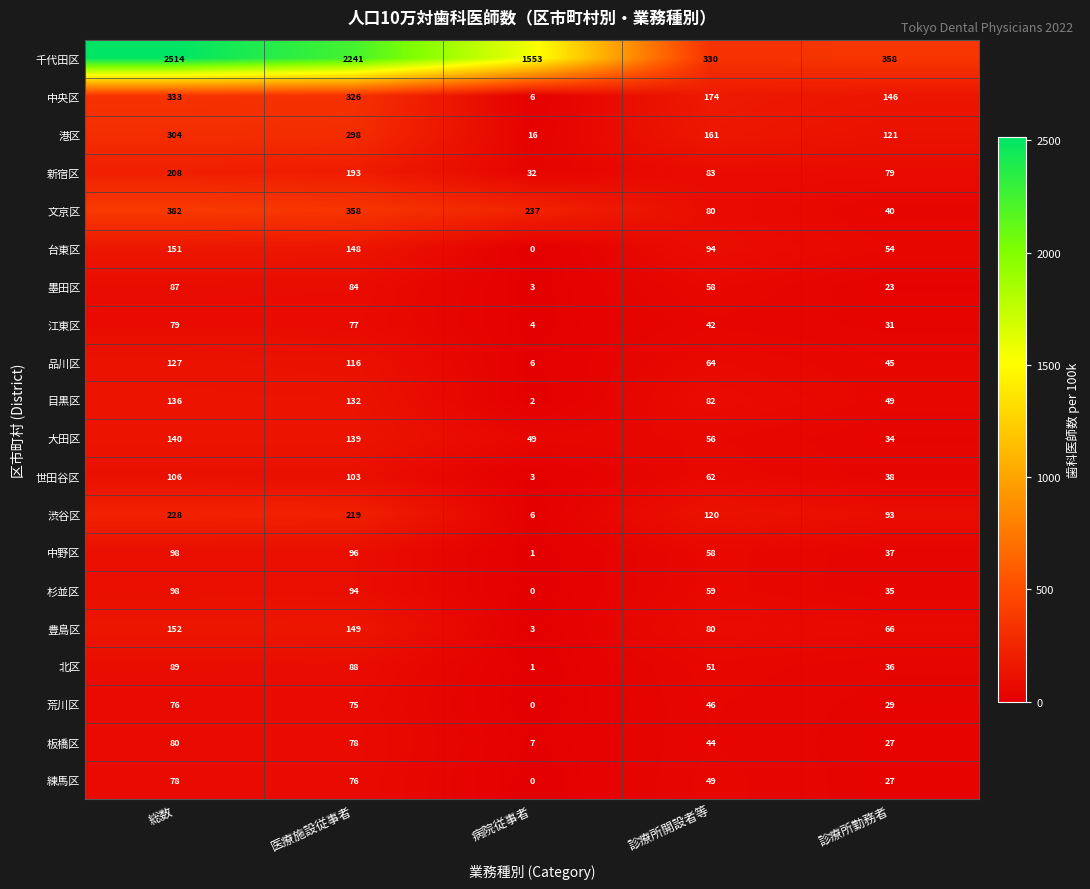

At which category does the chart reach its minimum across all series?

病院従事者